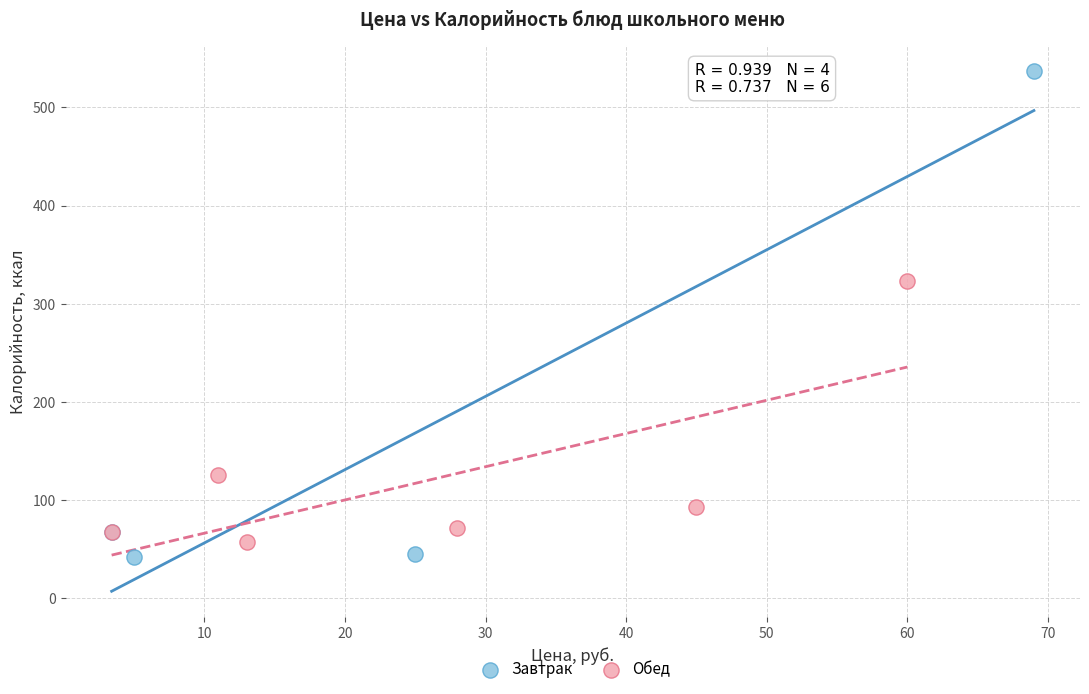

Which series has the widest spread of Y values?

Завтрак